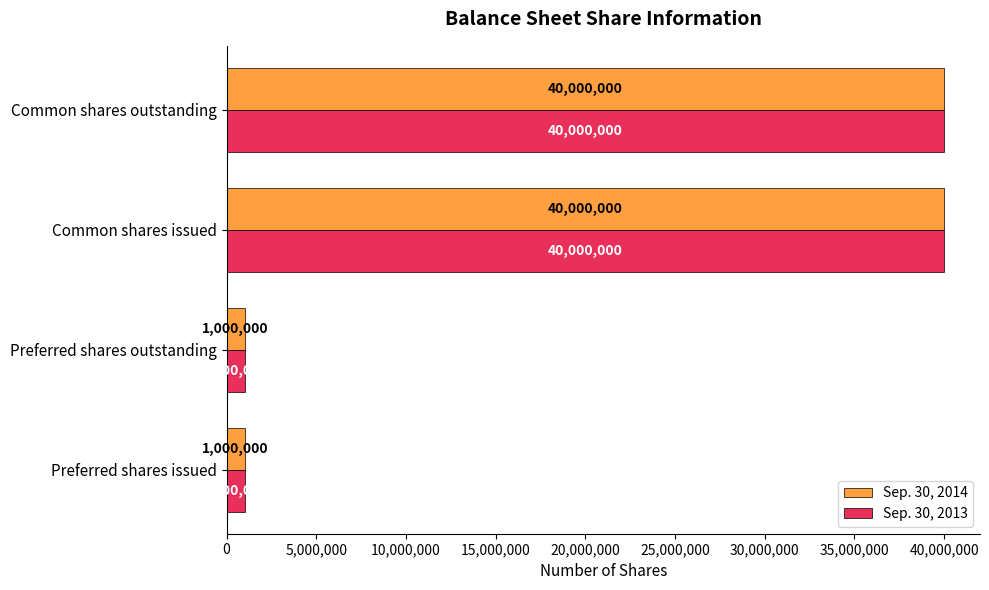

The value of Sep. 30, 2014 at Common shares issued is 10921351. True or false?

False